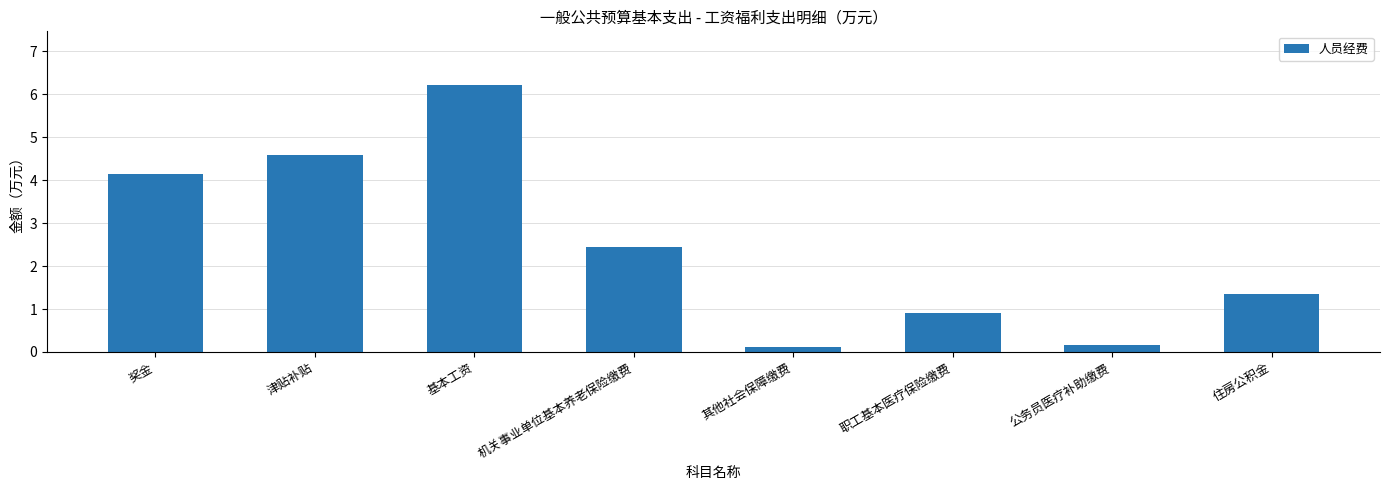

What is the average value?

2.5